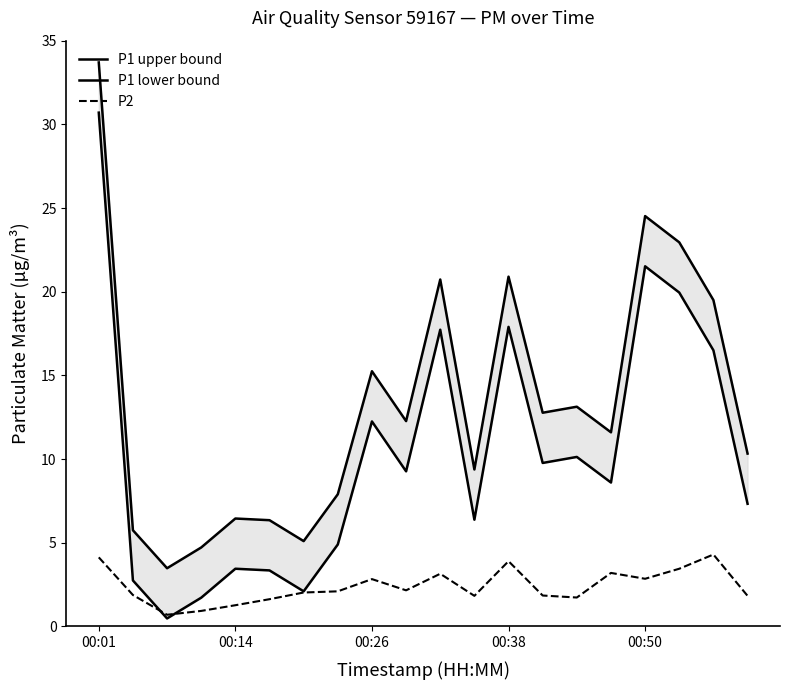

At which label does P1 upper bound first exceed 12?

00:01